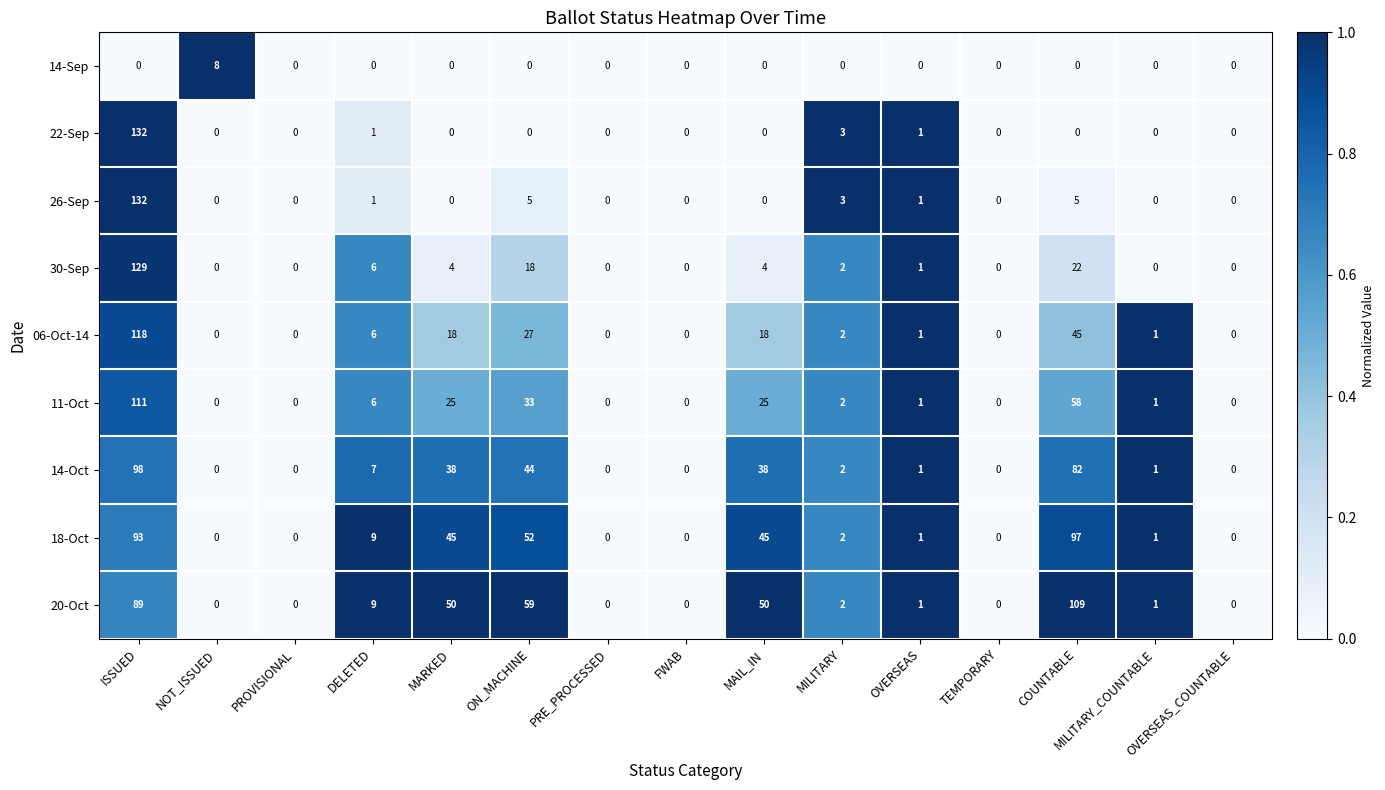

True or false: 20-Oct has a value of -66 at PROVISIONAL.

False